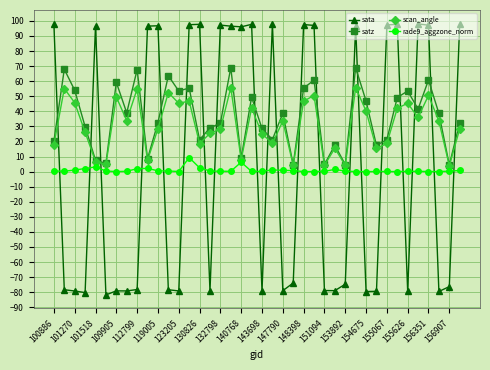

What is the maximum value for rade9_aggzone_norm?

9.3